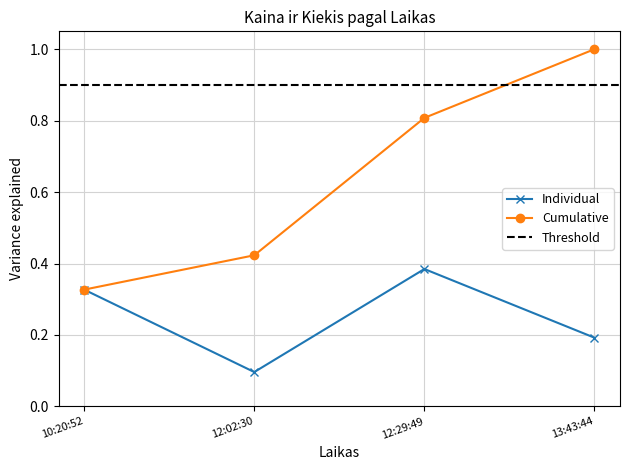

What is the smallest value displayed?

0.1